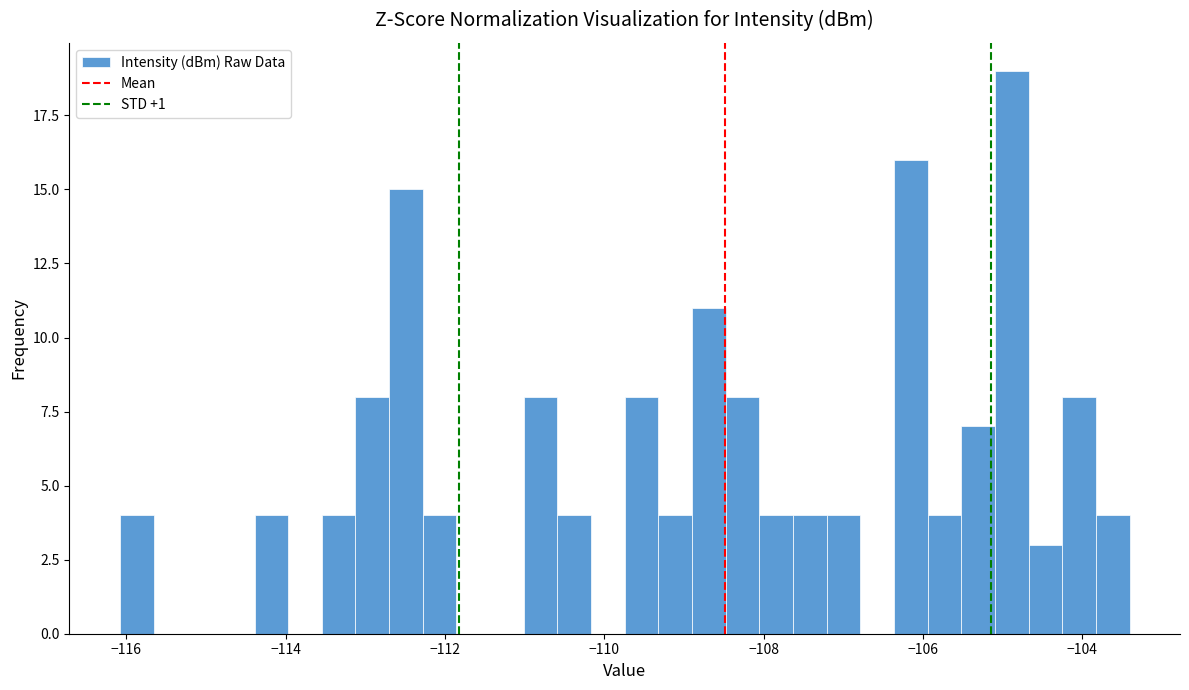

Around what value on the x-axis is the tallest bar? Give the approximate position of its centre, as read against the axis.

-104.8